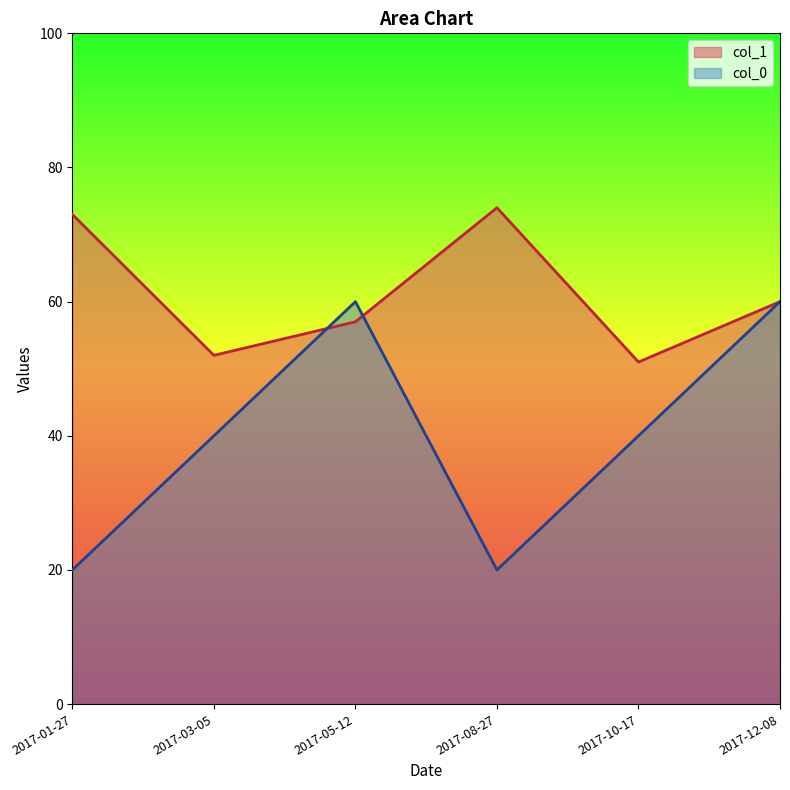

True or false: col_0 has more than 2 points higher than both neighbors.

False